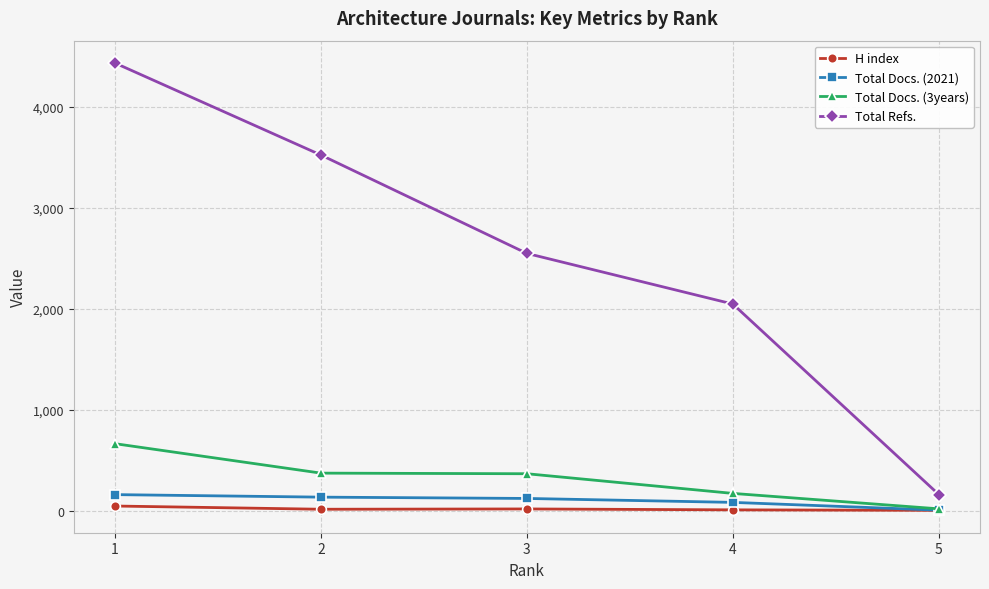

Which series has the largest range (max minus min)?

Total Refs.